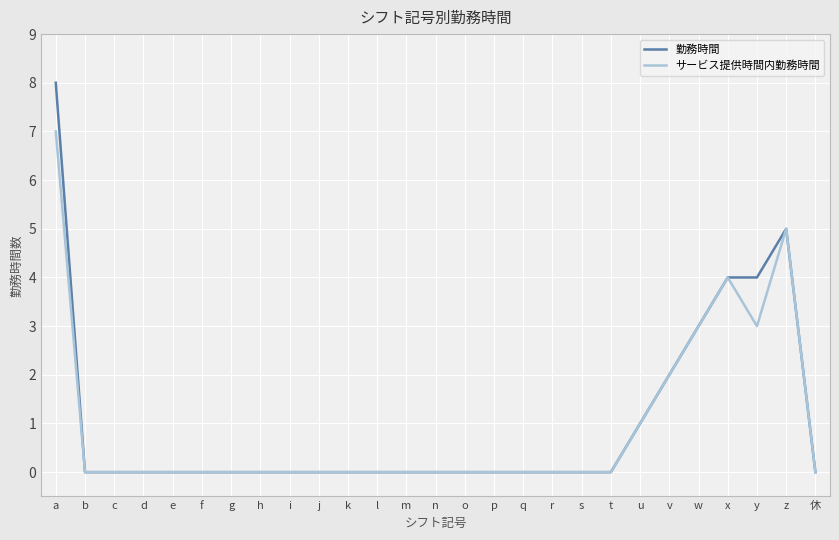

List the series in order of their peak value, highest first.

勤務時間, サービス提供時間内勤務時間